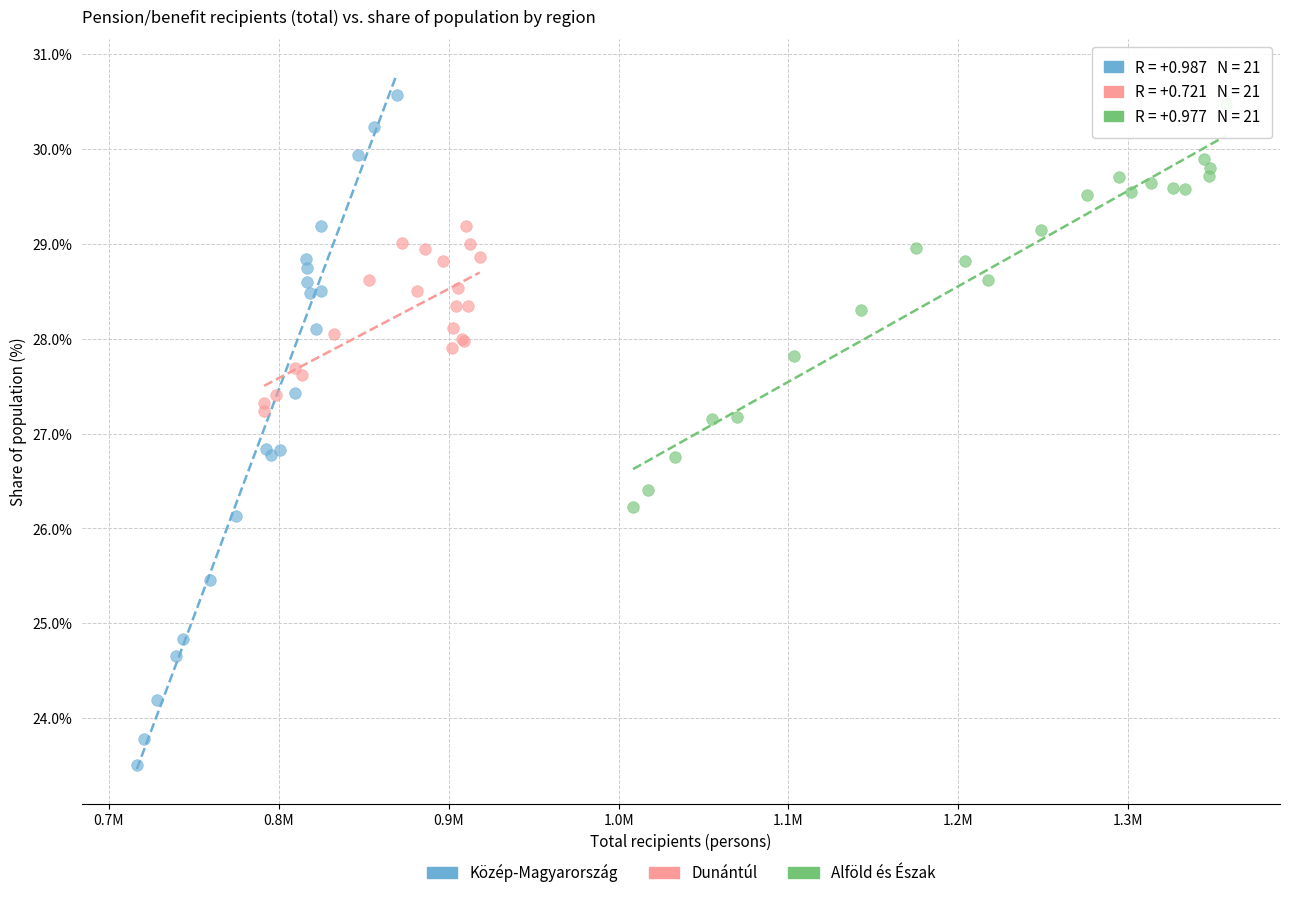

Which series has the widest spread of Y values?

Közép-Magyarország